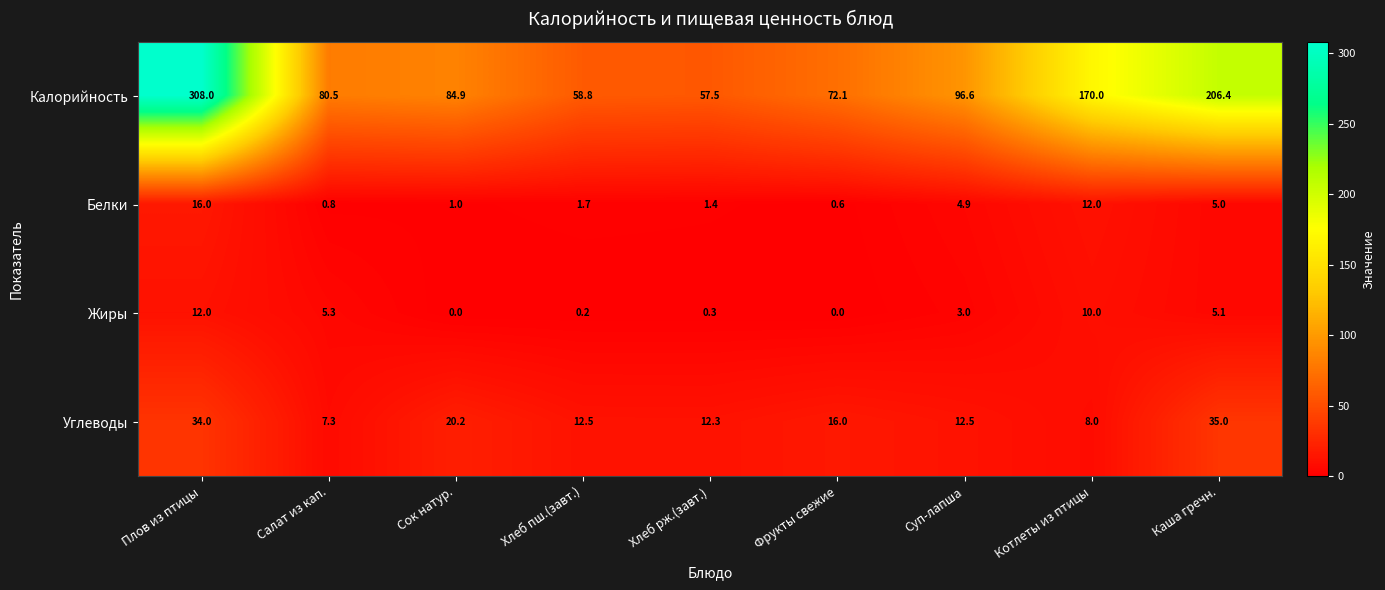

At which label is Жиры closest to 6?

Салат из кап.